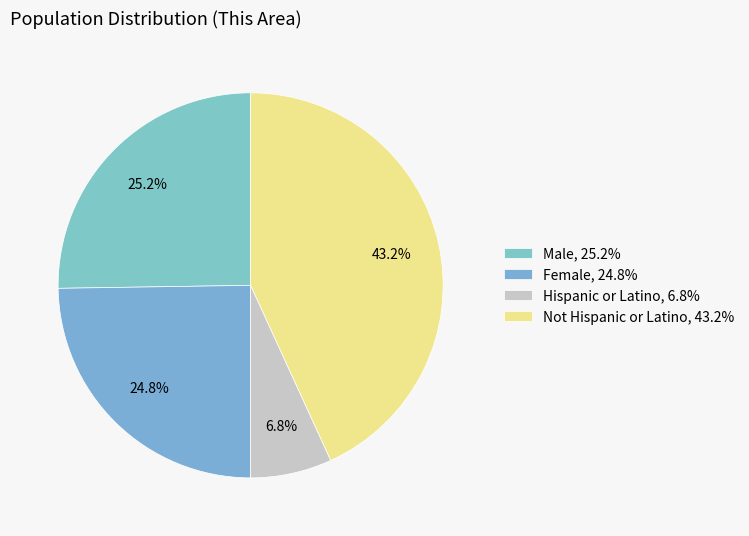

How many slices are in this pie chart?

4